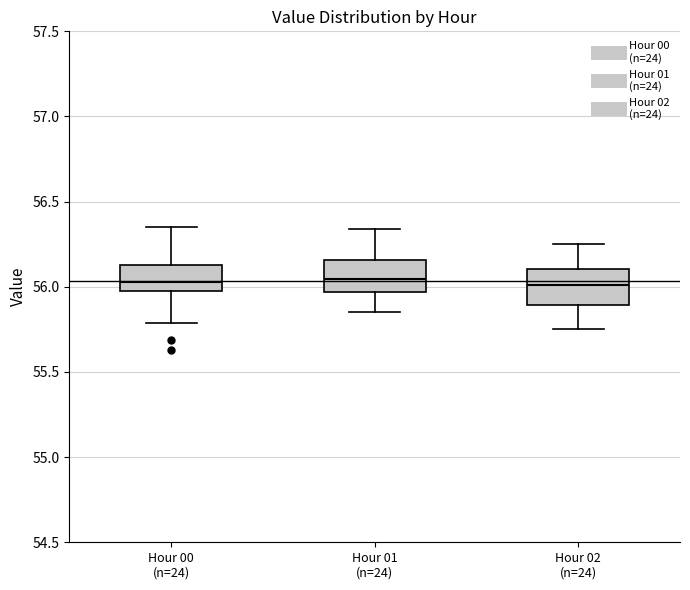

Where is the lower edge of the box for Hour 01 (n=24) on the y-axis? The values are not printed on the chart, so give them approximately, as read against the axis.

55.95